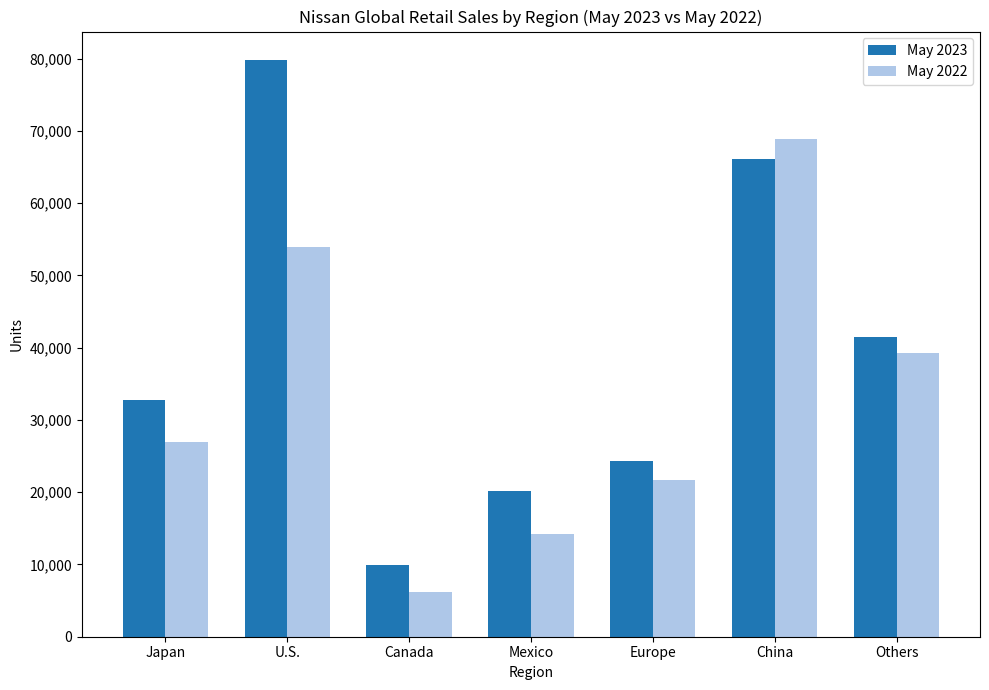

List the series in order of their peak value, lowest first.

May 2022, May 2023